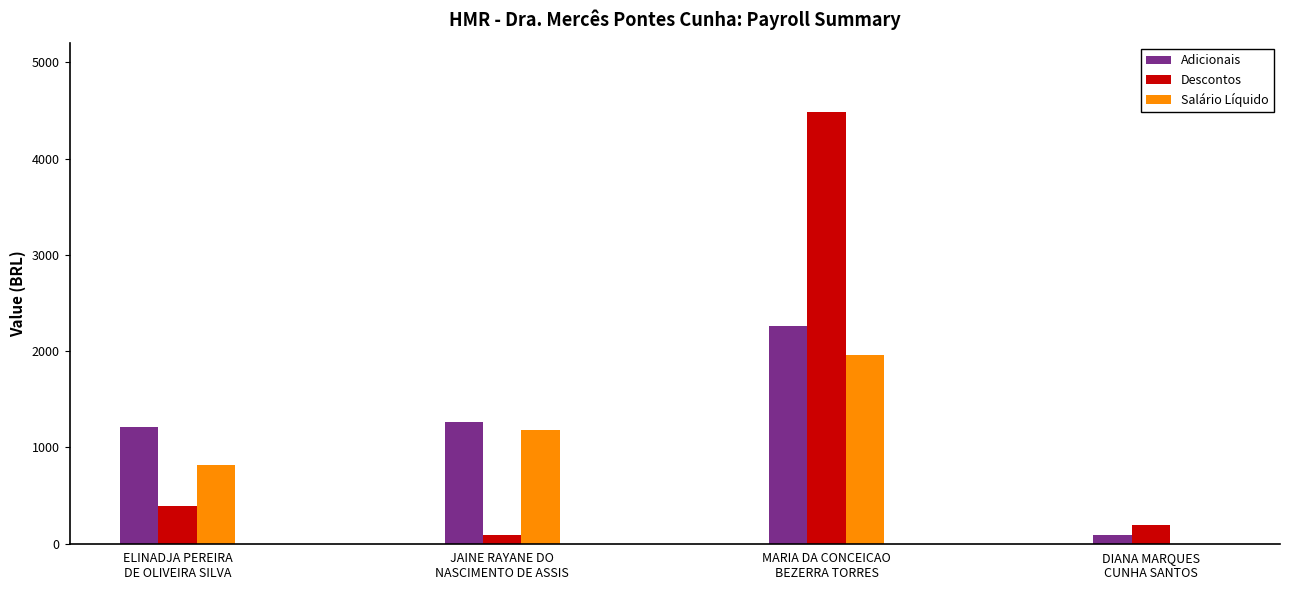

How many data points does each series have?

4